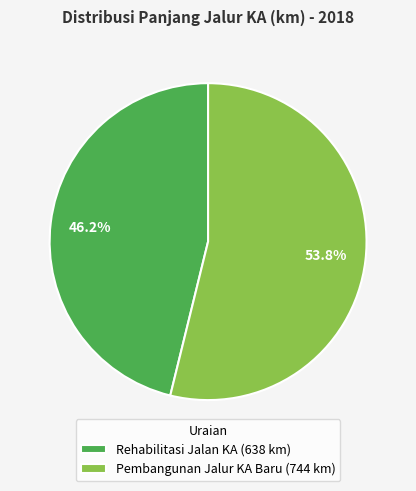

How many slices are in this pie chart?

2